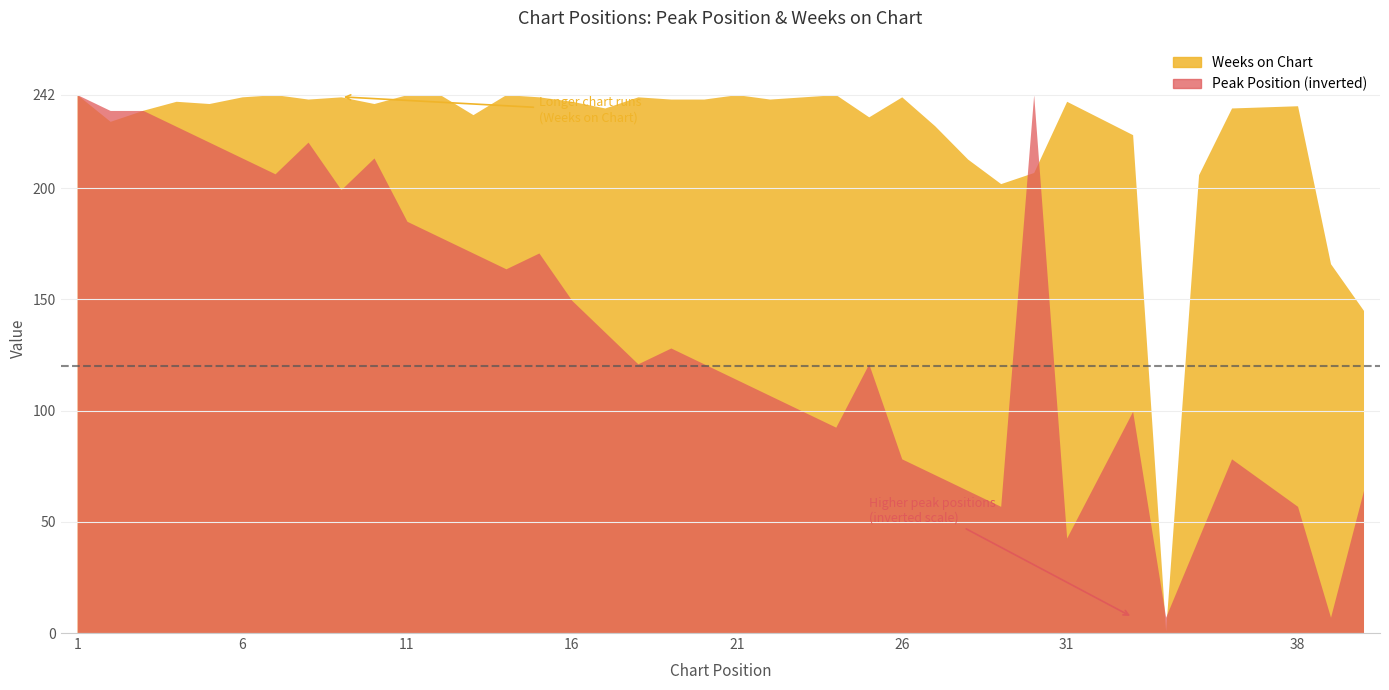

At which label does Weeks on Chart reach its minimum?

34